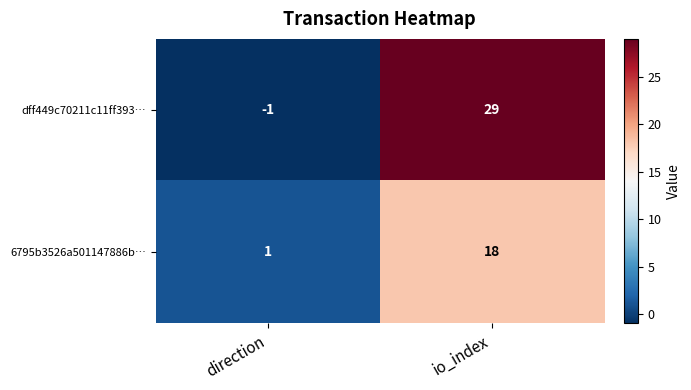

Between direction and io_index, which series saw the biggest shift?

dff449c70211c11ff393…